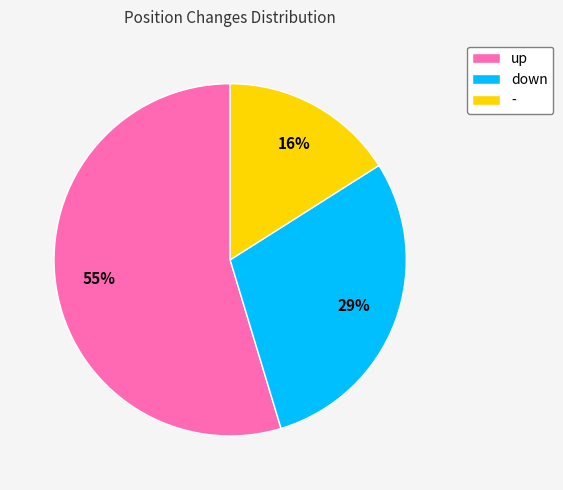

The down slice represents 35% of the pie. True or false?

False